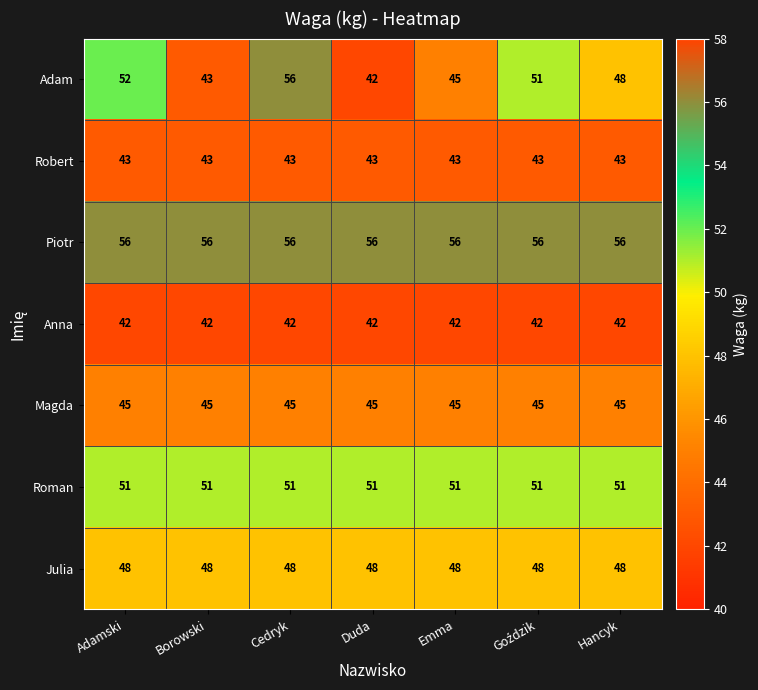

What is the smallest value displayed?

42